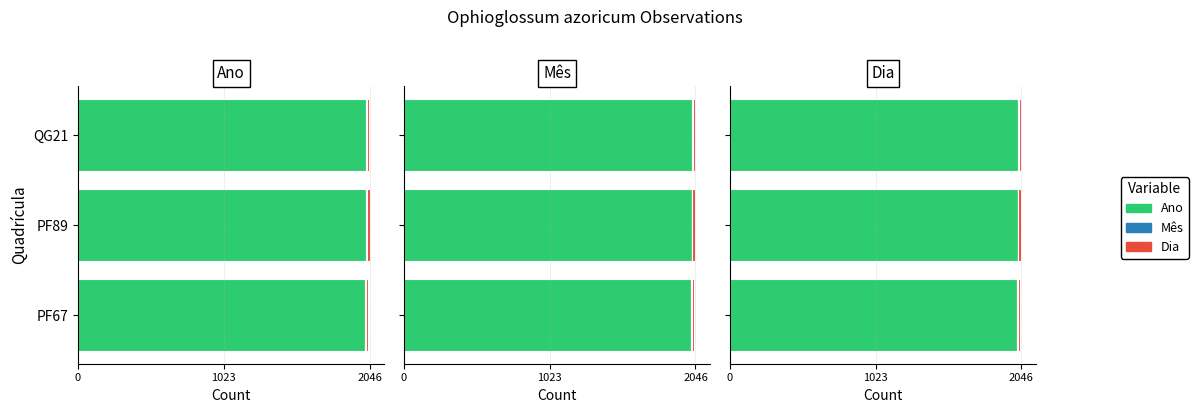

What is the maximum value shown in the chart?

2022